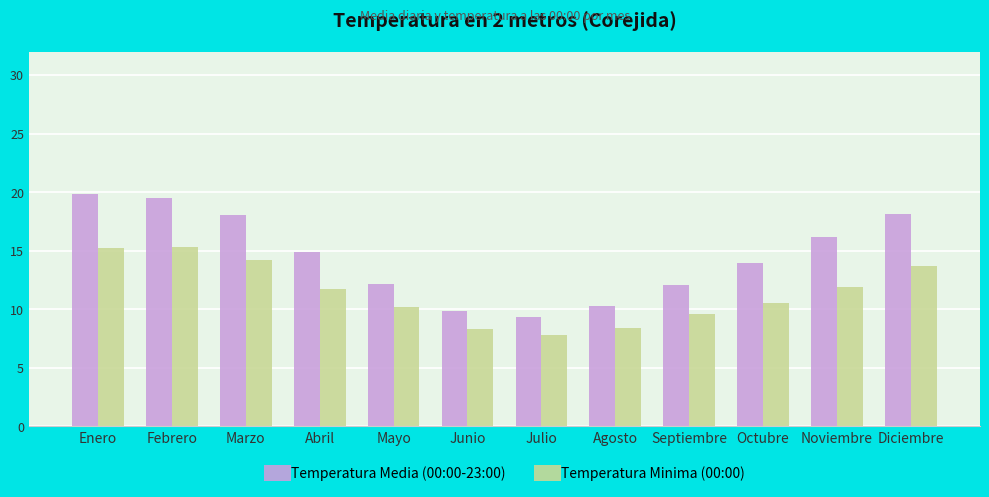

How many distinct data groups are displayed?

2